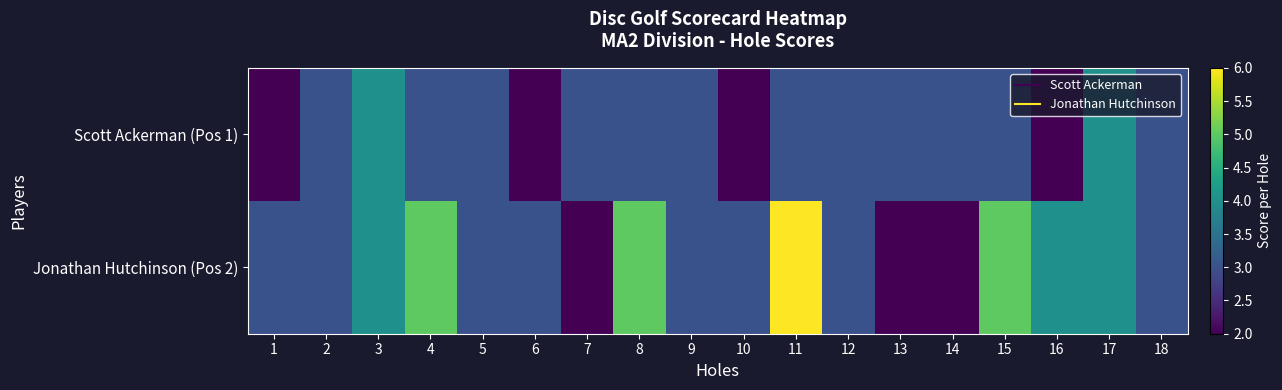

Between 10 and 16, which is larger?

10